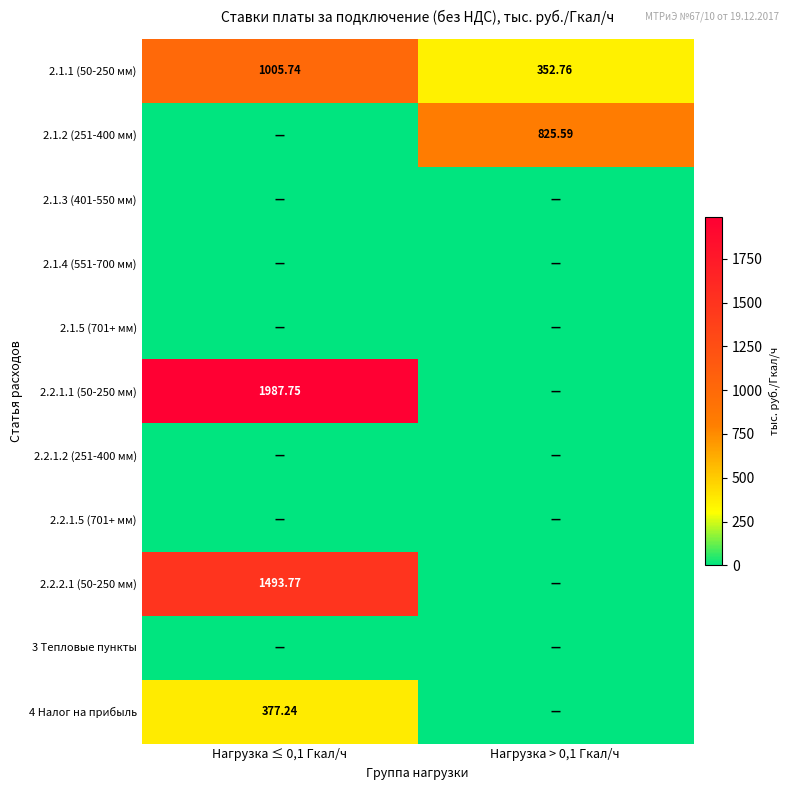

At which category is the sum across all series the highest?

Нагрузка ≤ 0,1 Гкал/ч